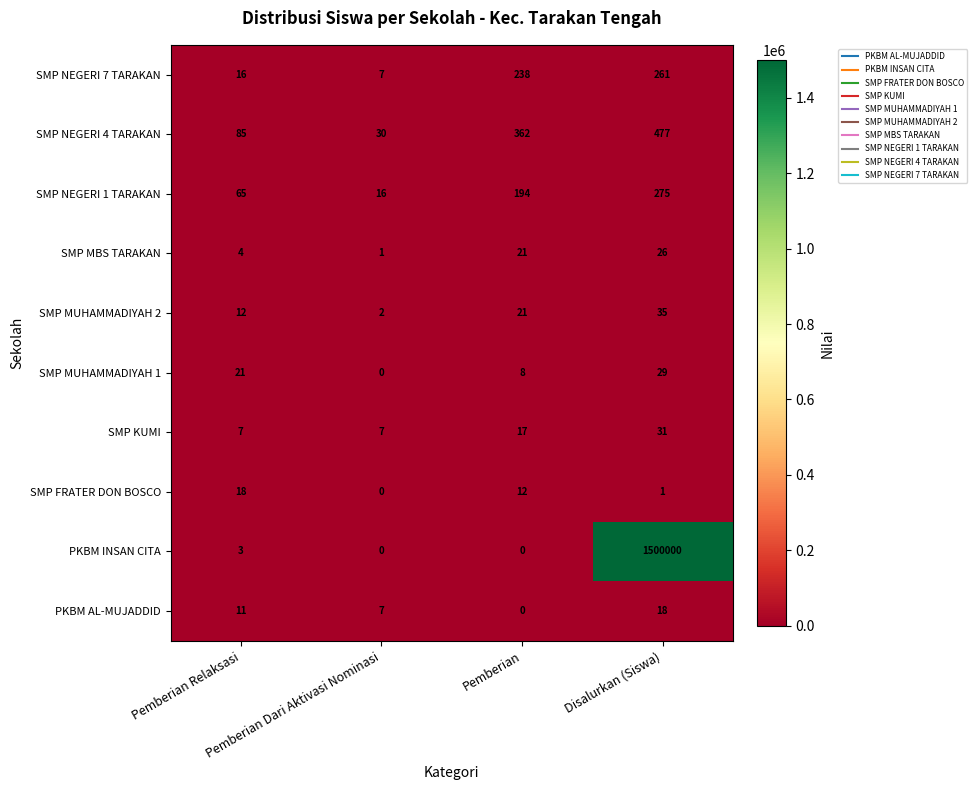

What is the highest value of the SMP FRATER DON BOSCO series?

18